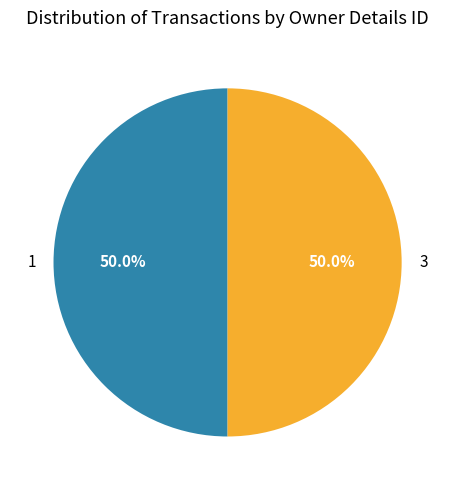

What is the ratio of the value at 3 to the value at 1?

1.0